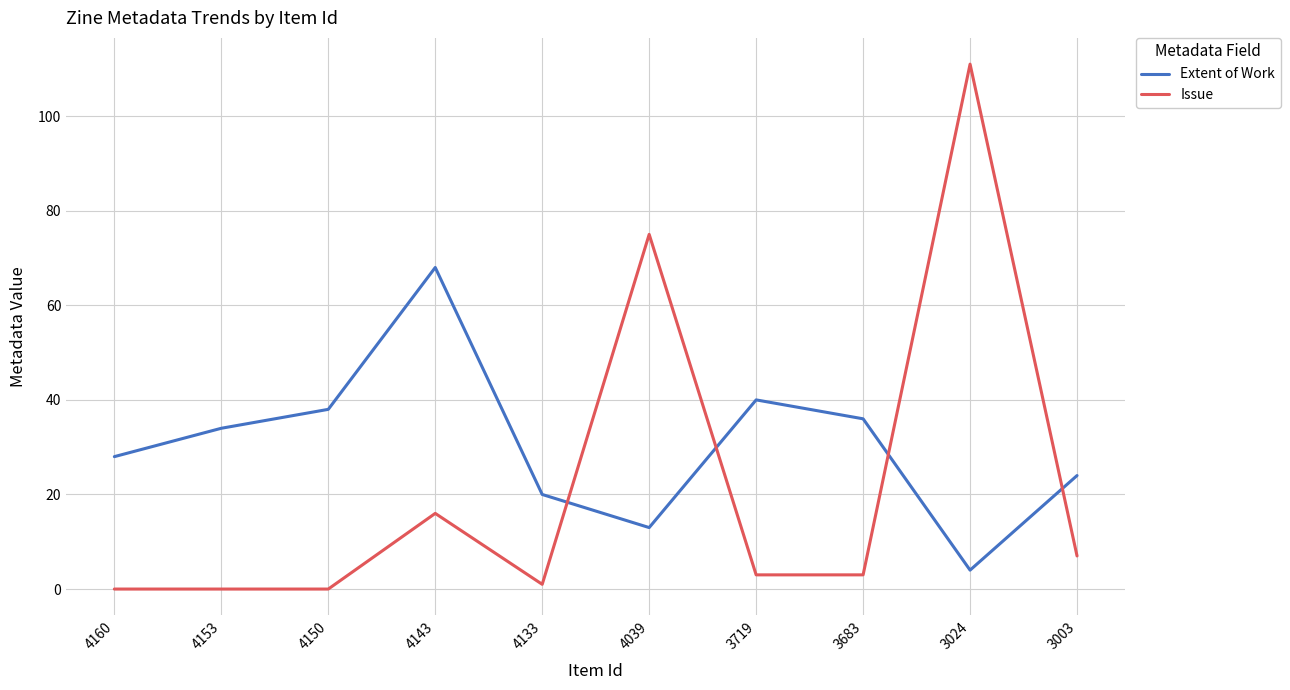

What is the difference between the Extent of Work values at 3024 and 4039?

9